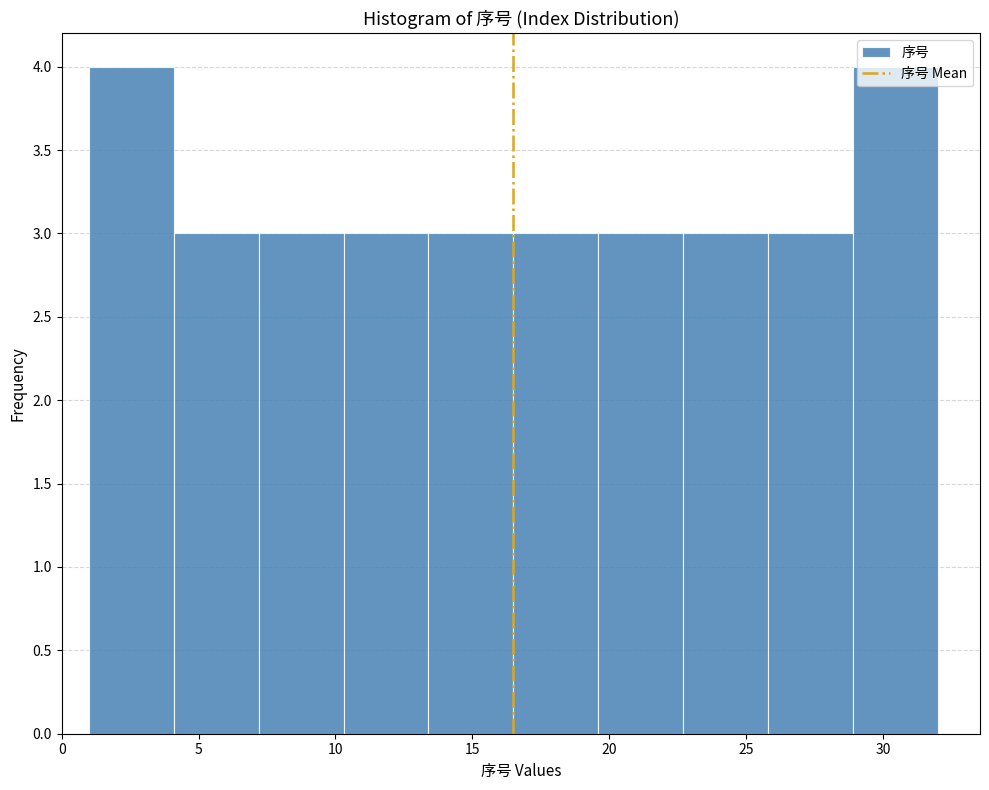

Reading left to right, list every bar in this chart as the range it spans on the x-axis followed by its height. Neither the bar edges nor the heights are printed on the chart, so give them approximately, as read against the axes.

1.0 to 4.1: 4
4.1 to 7.2: 3
7.2 to 10.3: 3
10.3 to 13.4: 3
13.4 to 16.5: 3
16.5 to 19.6: 3
19.6 to 22.7: 3
22.7 to 25.8: 3
25.8 to 28.9: 3
28.9 to 32.0: 4